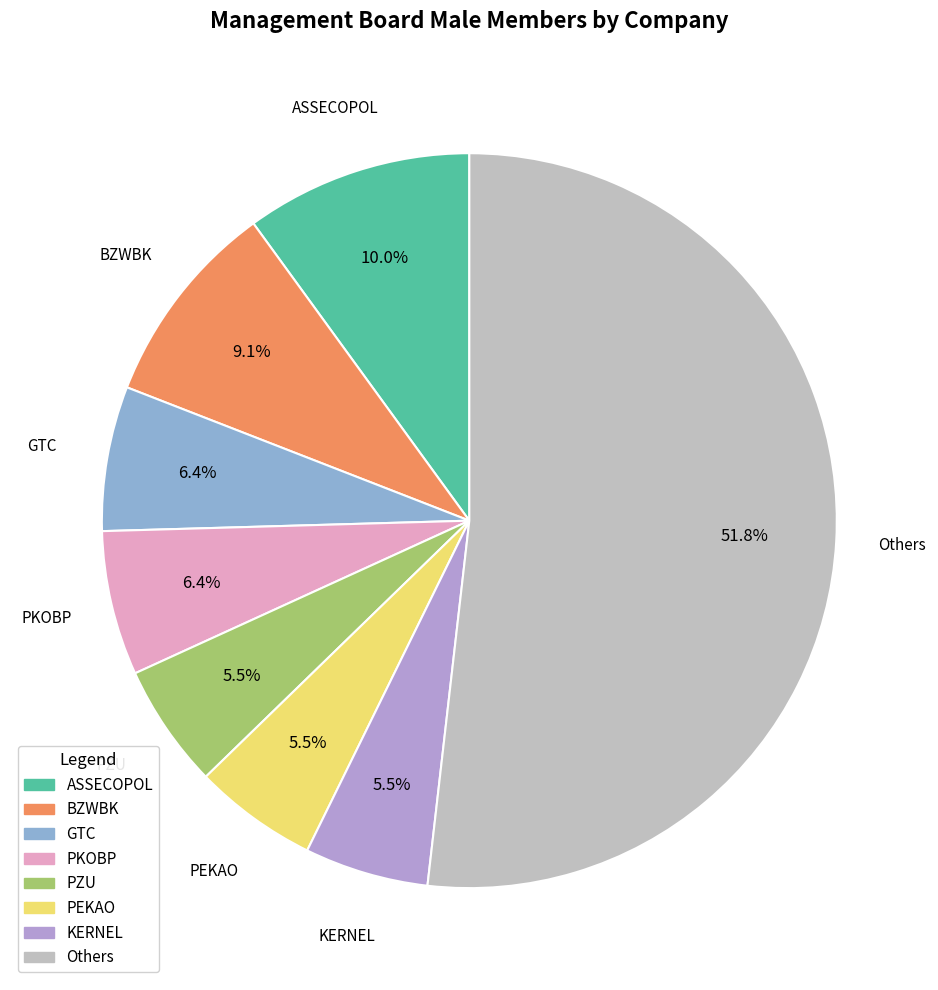

Do KERNEL and PKOBP together represent more than half of the pie?

No